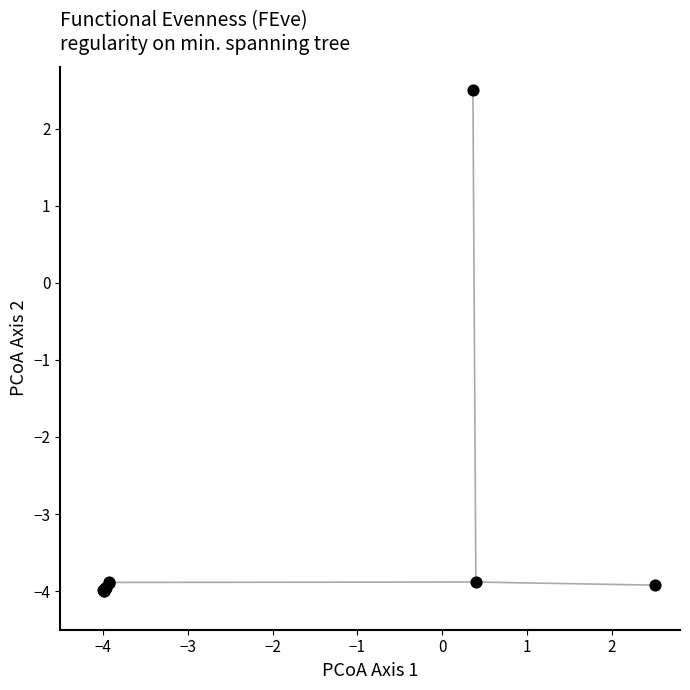

What Y value in the scatter plot is closest to 0?

2.5